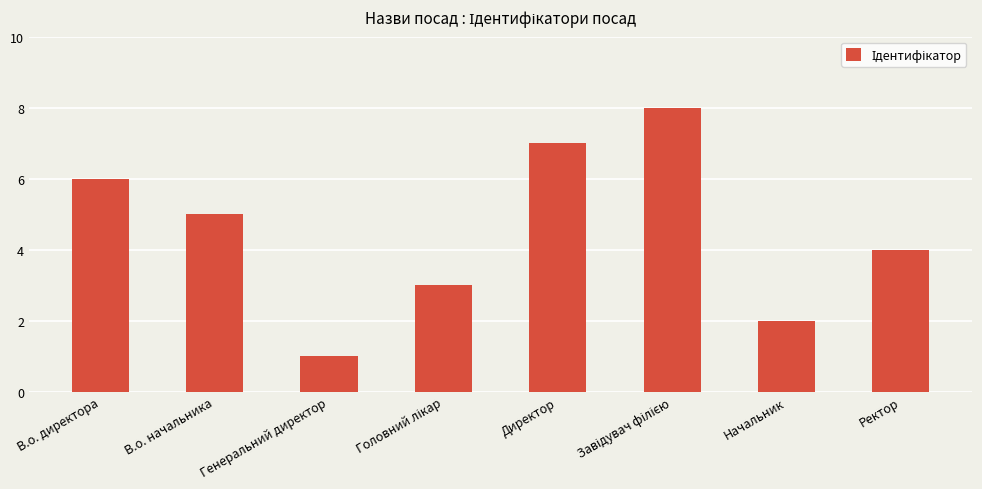

The value at В.о. директора is 6. True or false?

True